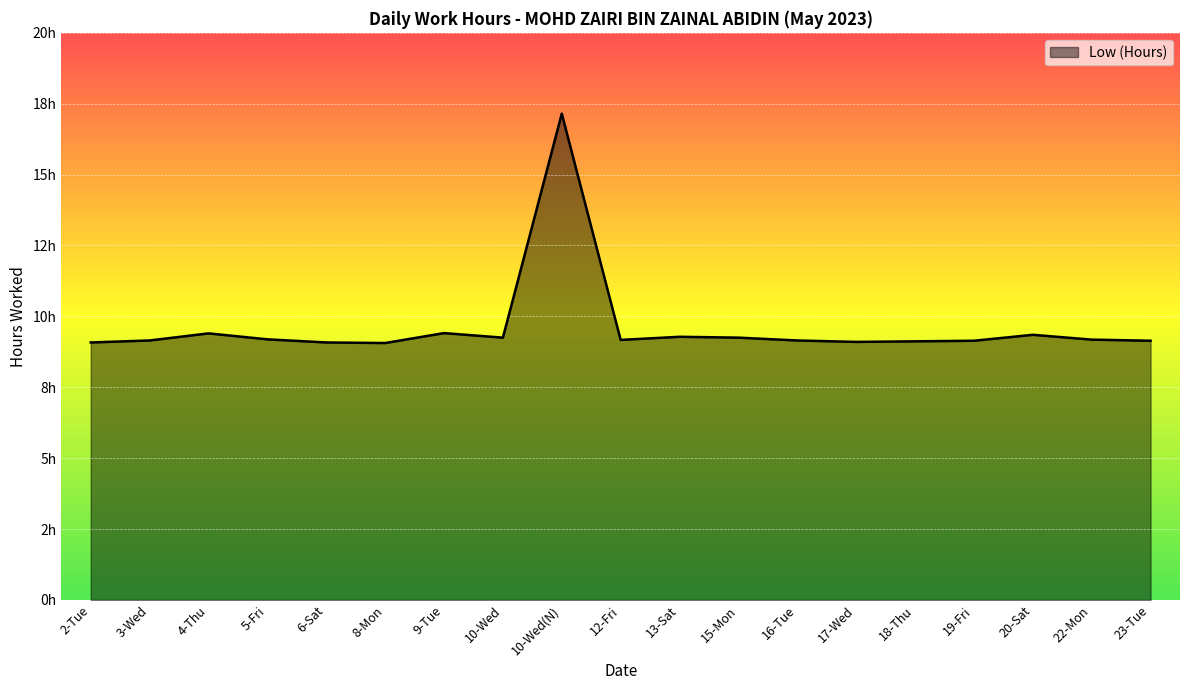

What is the value of the 3rd point from the left?

9.4